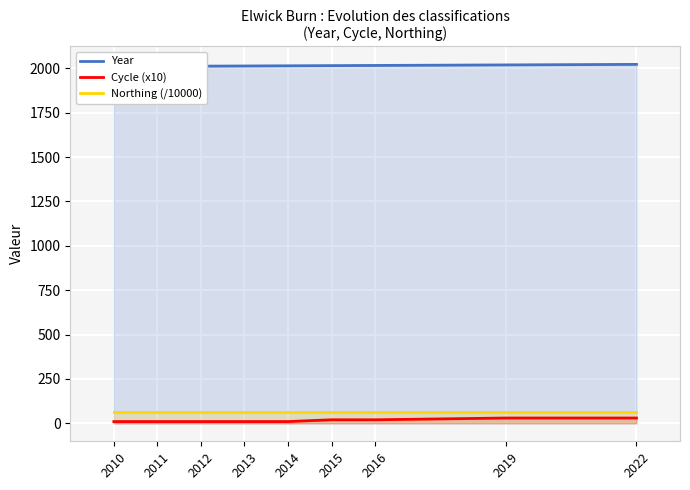

What are all the series names shown in the legend?

Year, Cycle (x10), Northing (/10000)